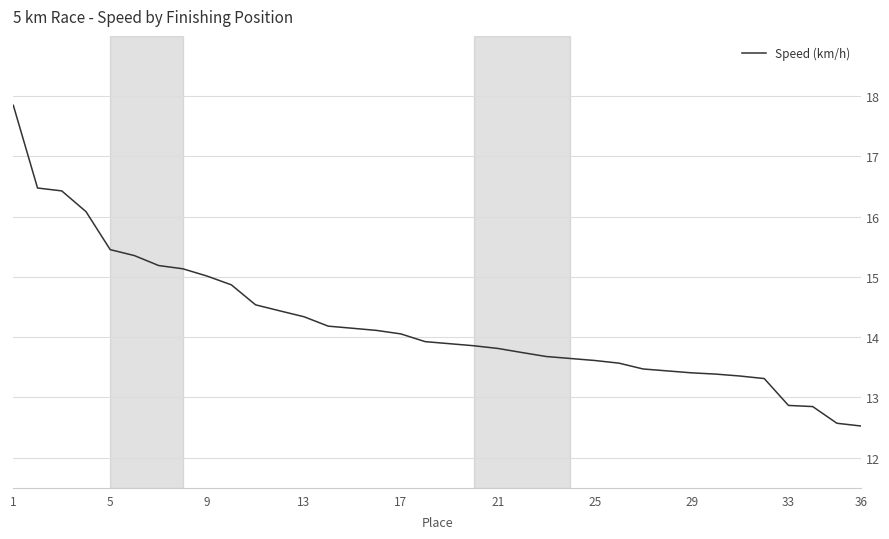

What is the maximum value shown in the chart?

17.8